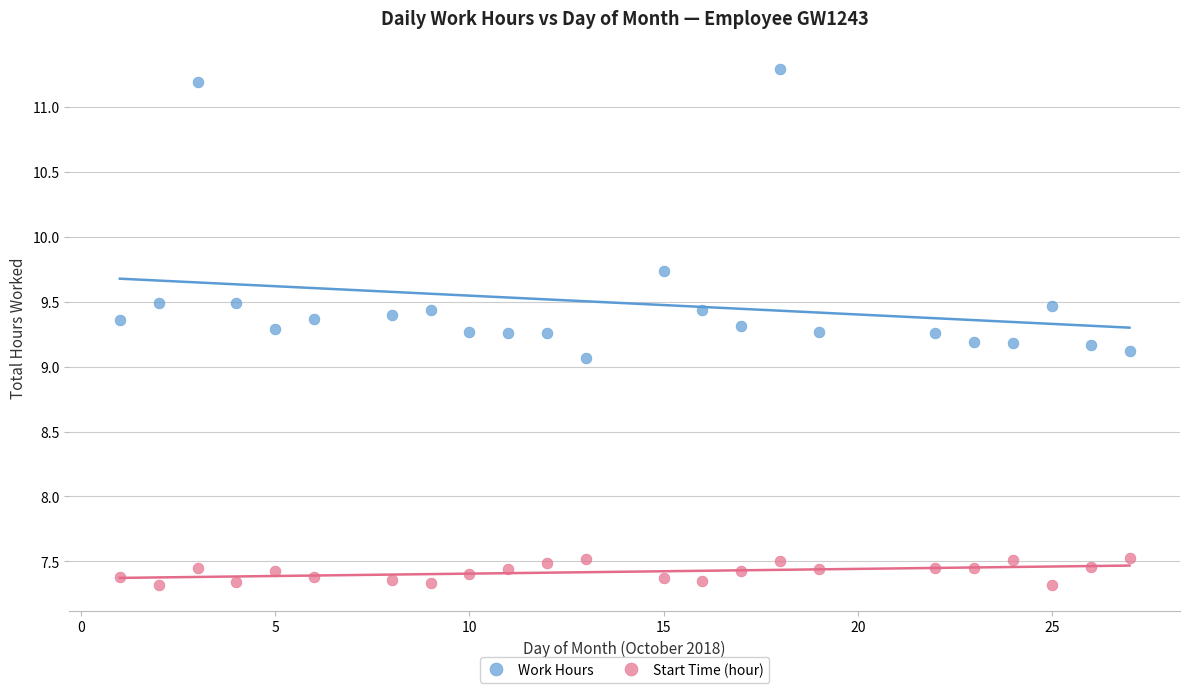

Across all series, what Y value is closest to 9?

9.1